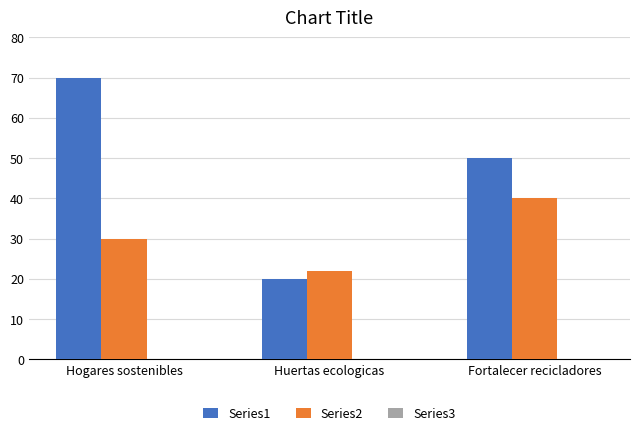

What is the value of the Series1 bar at the 2nd from the left?

20